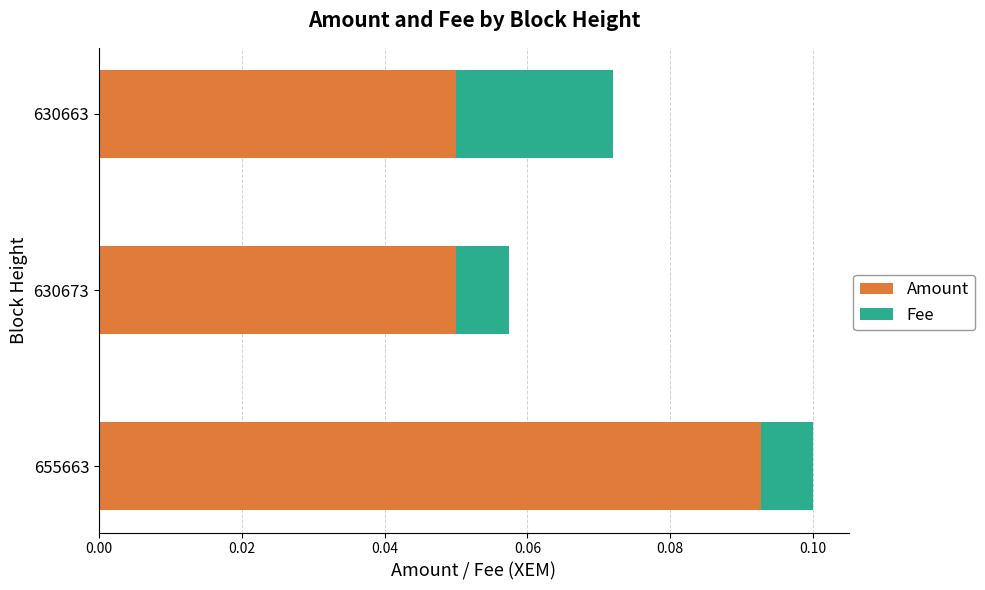

Which category has the highest value in the Amount series?

655663